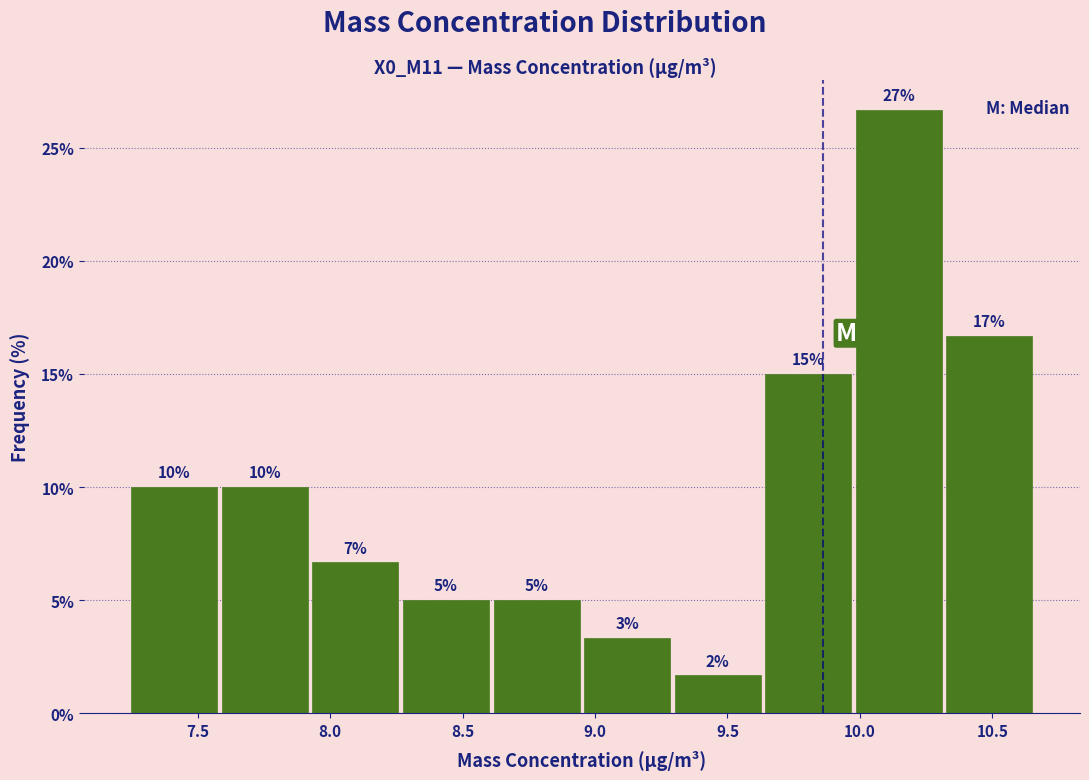

Over which range of the x-axis is the bar tallest?

10.00 to 10.30